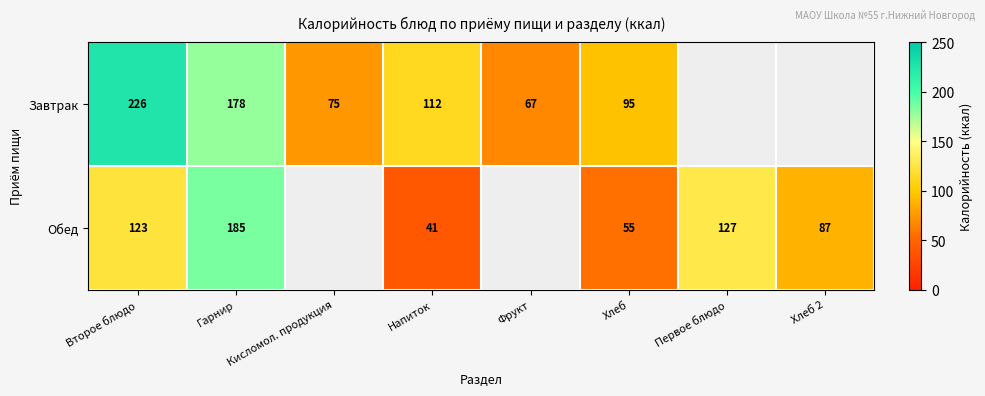

What is the spread (max minus min) of values at Гарнир?

7